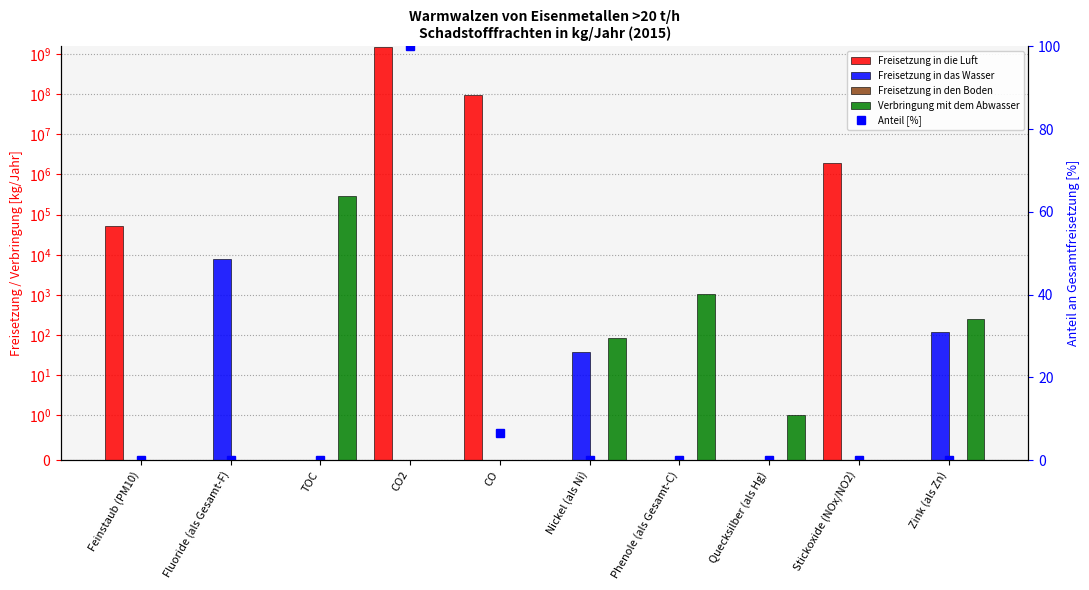

The value of Freisetzung in den Boden at Stickoxide (NOx/NO2) is 0.0. True or false?

True